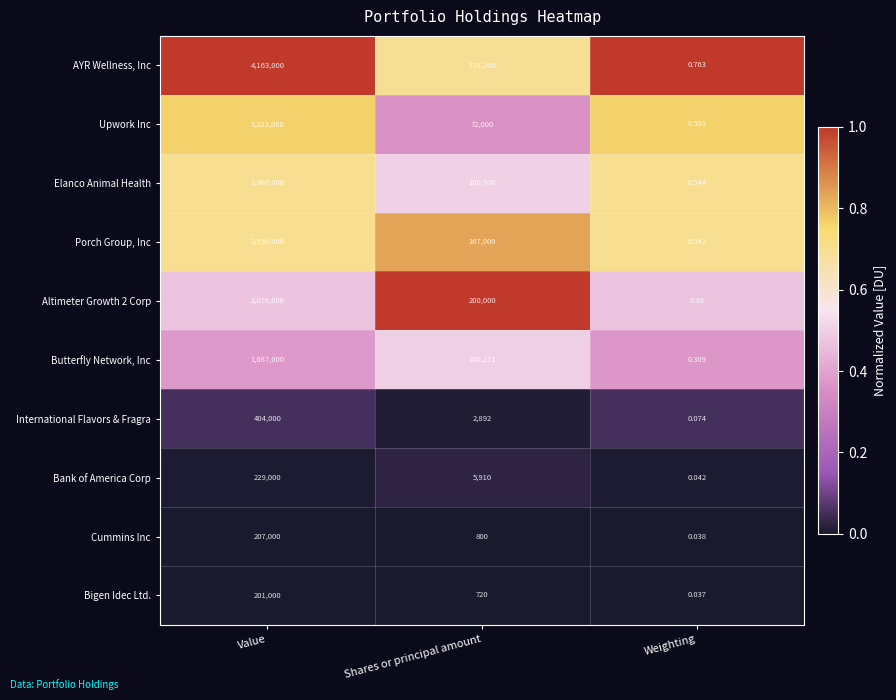

At which label is Altimeter Growth 2 Corp closest to 1038000?

Shares or principal amount